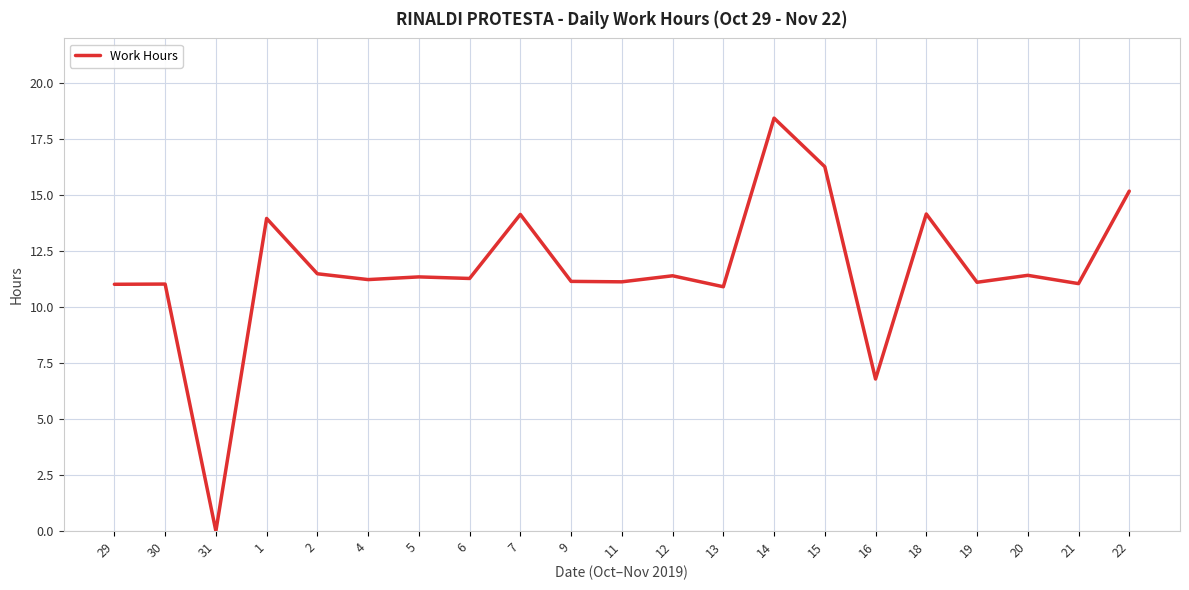

At which category does the chart reach its minimum across all series?

31